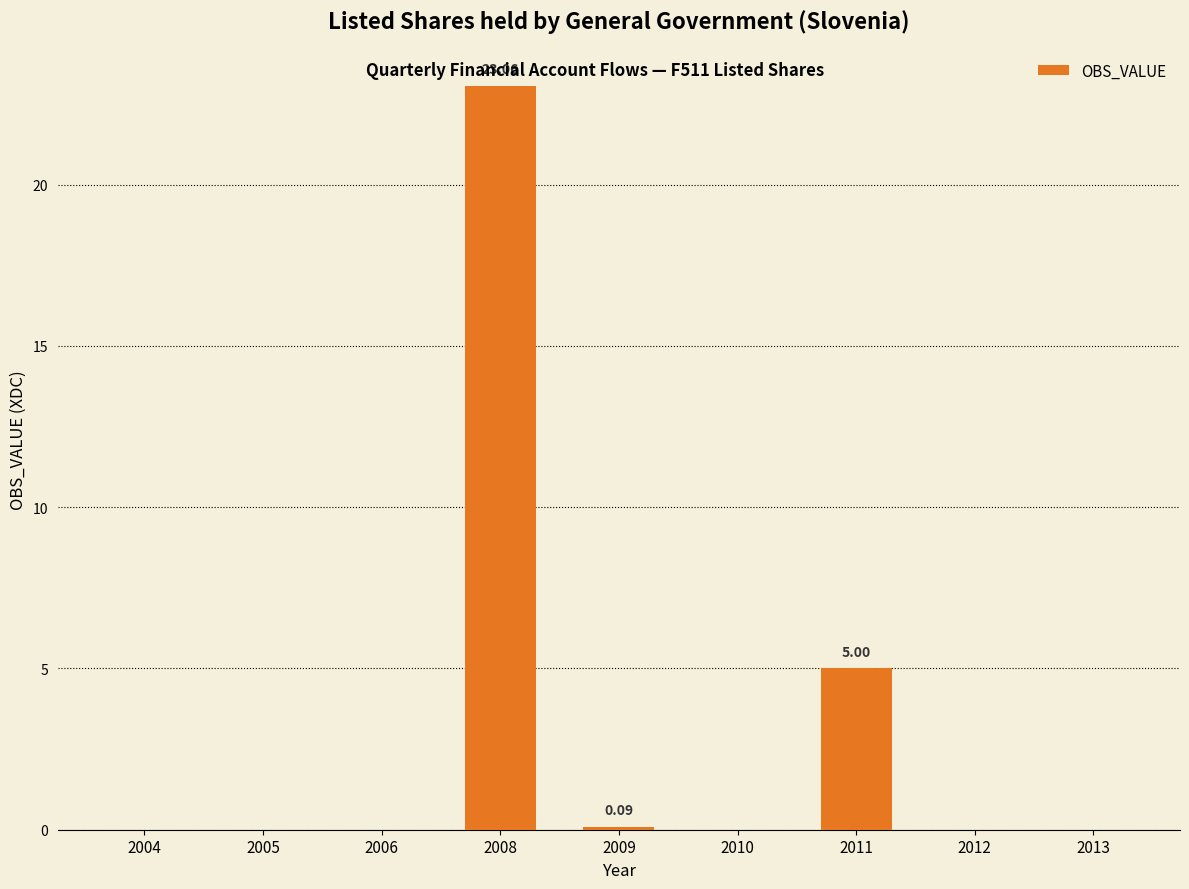

What is the change in value from 2010 to 2011?

+5.0